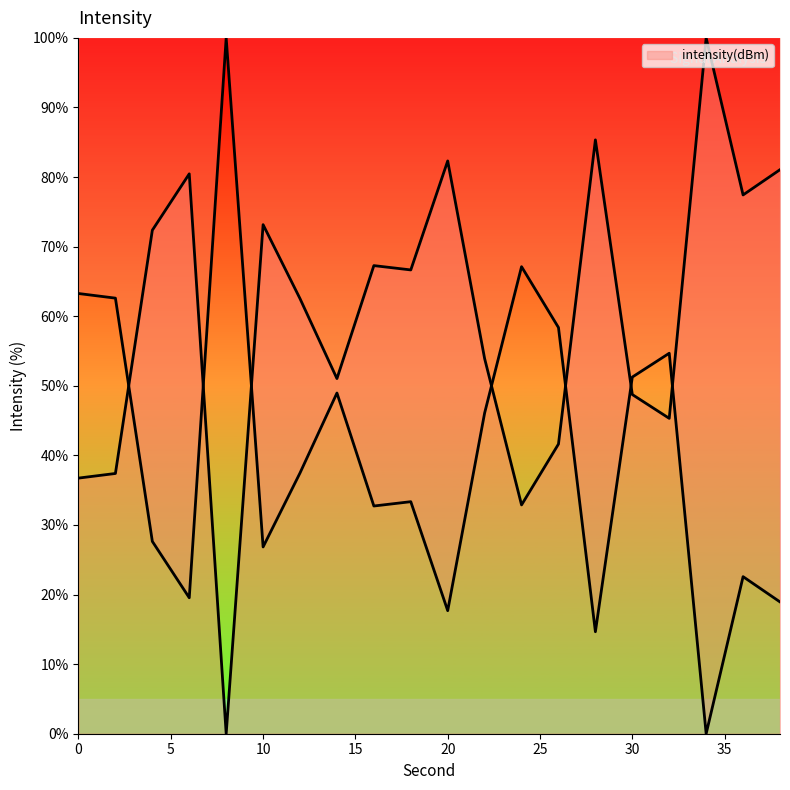

Does the chart display data point markers on the line(s)?

No